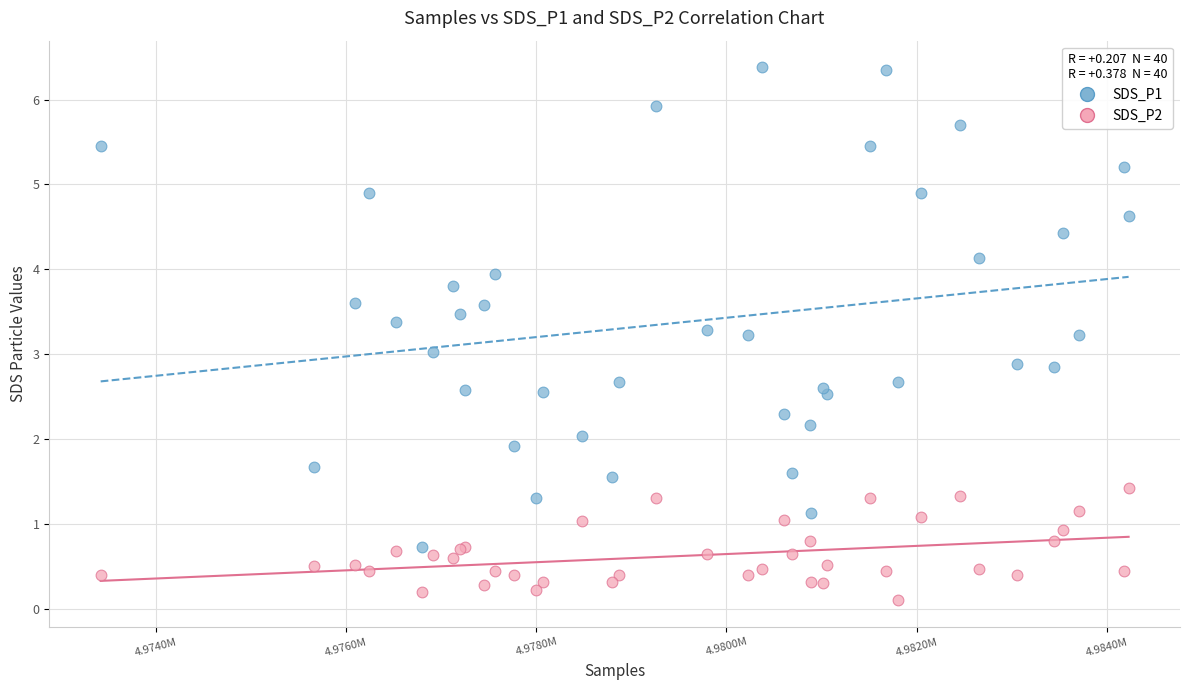

Which series reaches the maximum Y coordinate?

SDS_P1